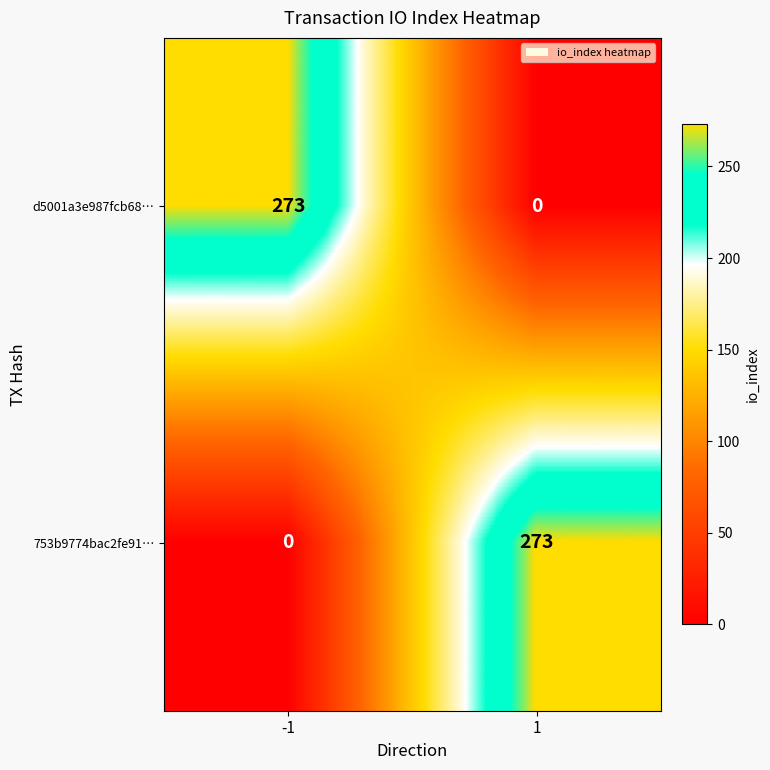

What is the spread (max minus min) of values at 1?

273